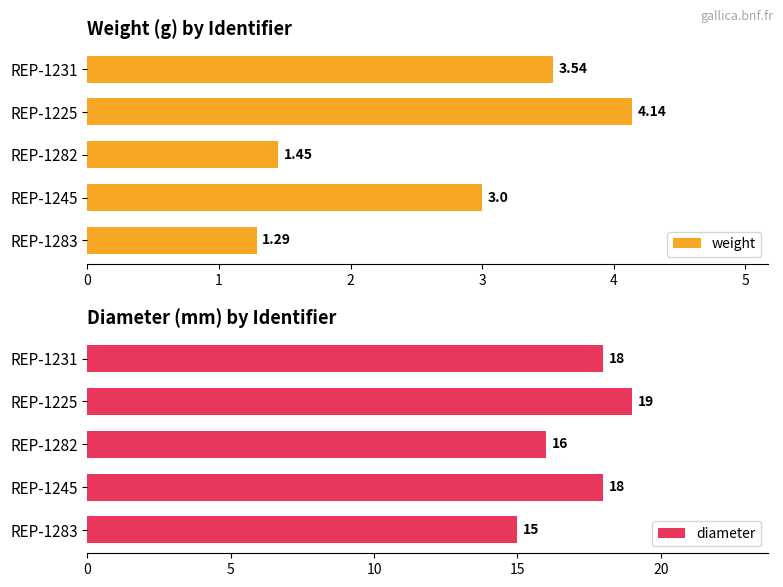

List the series in order of their peak value, lowest first.

weight, diameter